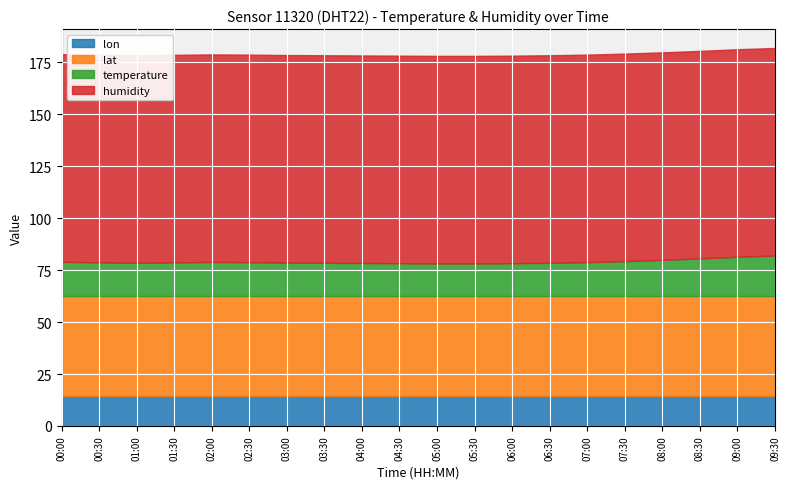

At which category is the sum across all series the highest?

09:30